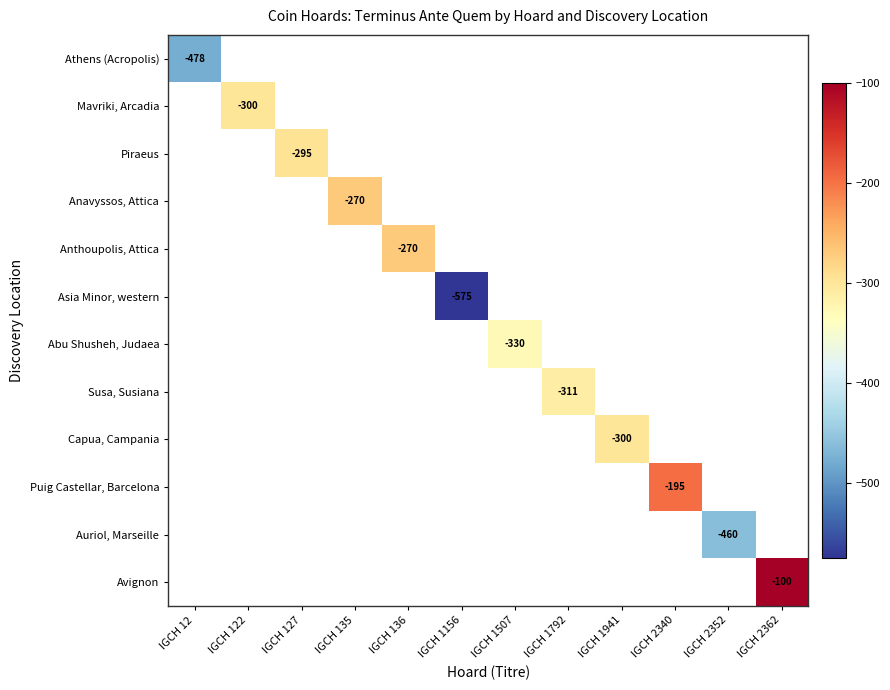

How many categories are shown in the chart?

12